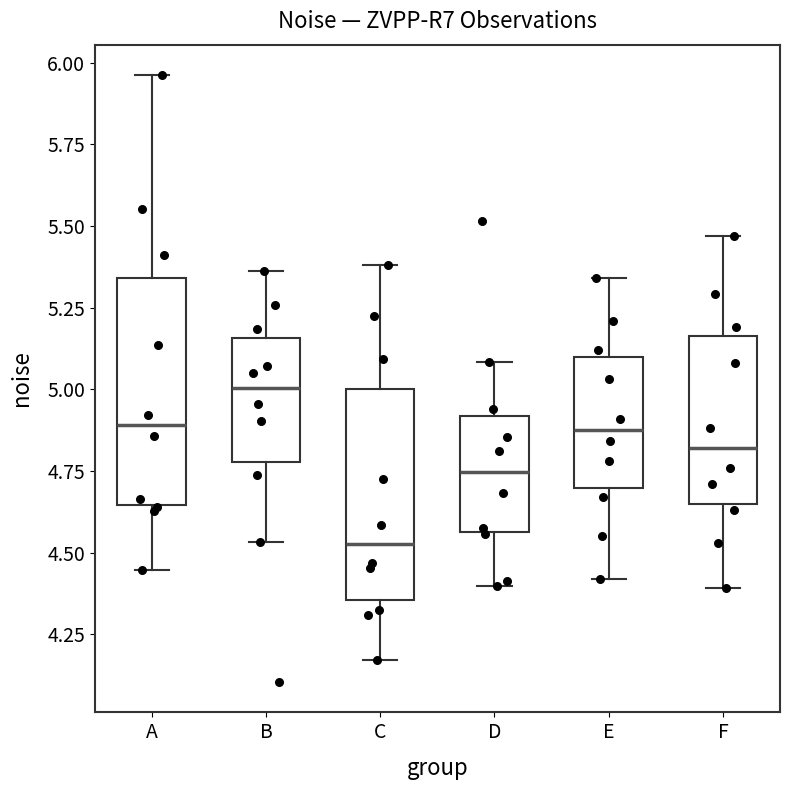

Where does the lower whisker of the box for F end on the y-axis? The values are not printed on the chart, so give them approximately, as read against the axis.

4.40